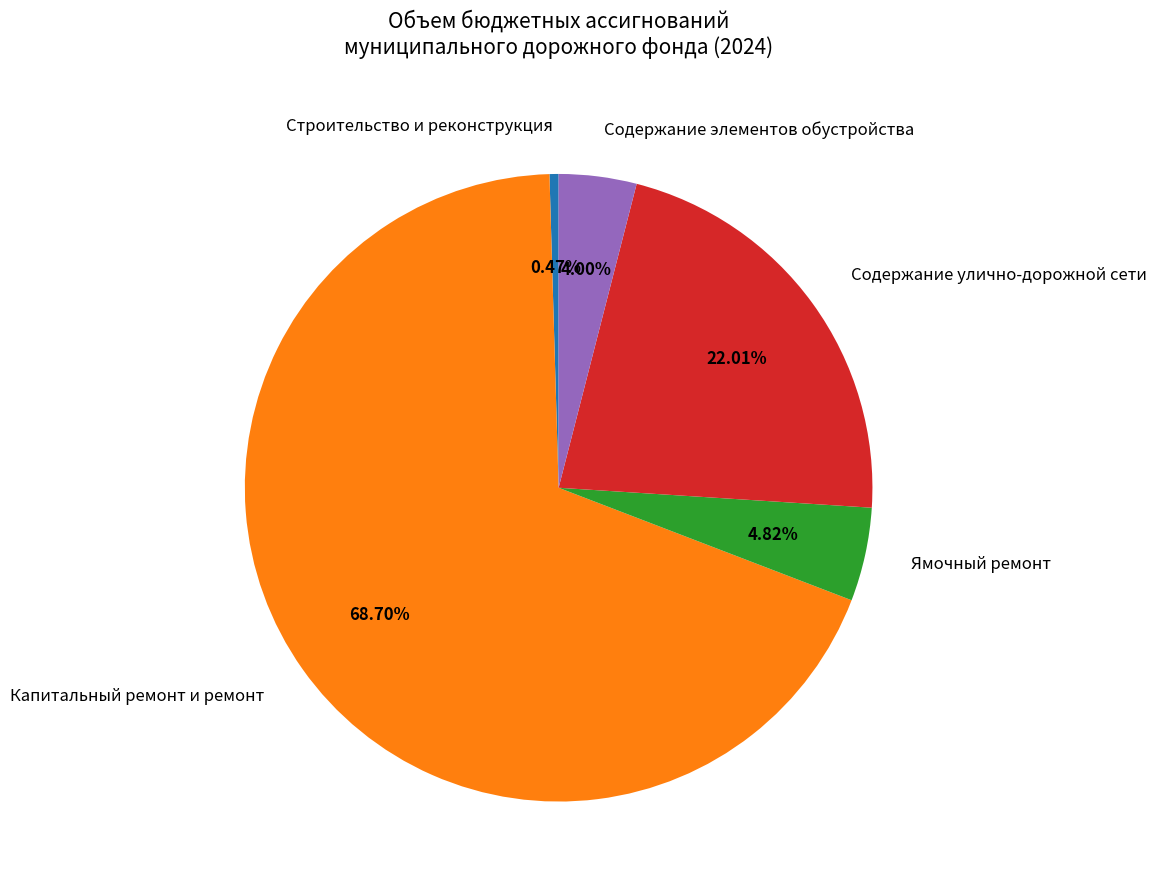

Is it true that Капитальный ремонт и ремонт is 81% of the pie?

False